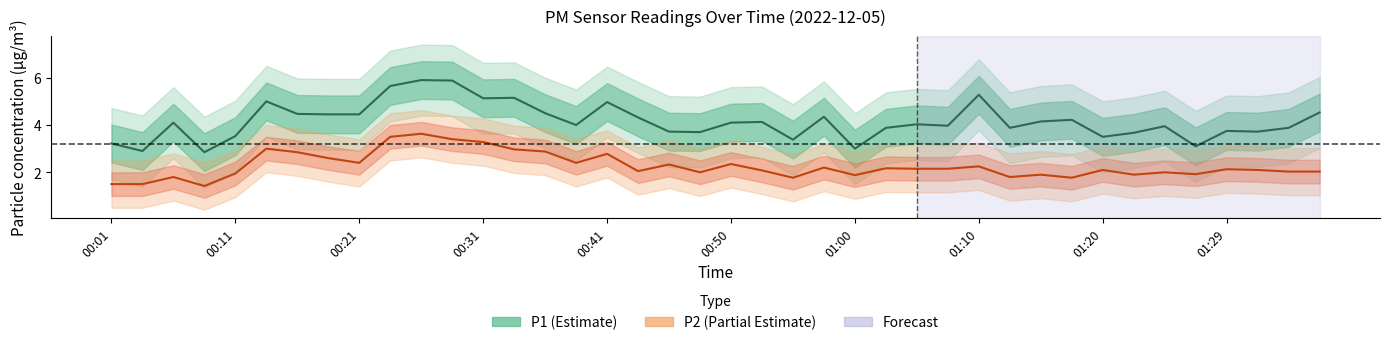

Which series changed the most between 00:43 and 00:50?

P2